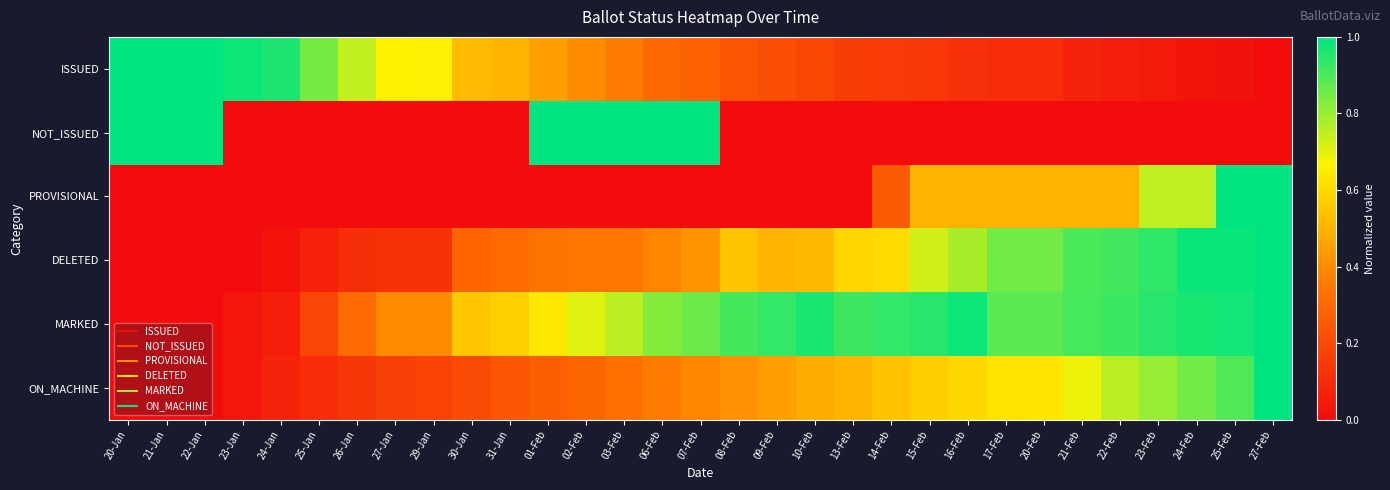

Reading left to right, extract all data points from this chart.

ISSUED: 20-Jan=1.0	21-Jan=1.0	22-Jan=1.0	23-Jan=1.0	24-Jan=1.0	25-Jan=0.8	26-Jan=0.7	27-Jan=0.7	29-Jan=0.7	30-Jan=0.5	31-Jan=0.5	01-Feb=0.4	02-Feb=0.4	03-Feb=0.4	06-Feb=0.3	07-Feb=0.3	08-Feb=0.2	09-Feb=0.2	10-Feb=0.2	13-Feb=0.2	14-Feb=0.2	15-Feb=0.1	16-Feb=0.1	17-Feb=0.1	20-Feb=0.1	21-Feb=0.1	22-Feb=0.1	23-Feb=0.0	24-Feb=0.0	25-Feb=0.0	27-Feb=0.0
NOT_ISSUED: 20-Jan=1.0	21-Jan=1.0	22-Jan=1.0	23-Jan=0.0	24-Jan=0.0	25-Jan=0.0	26-Jan=0.0	27-Jan=0.0	29-Jan=0.0	30-Jan=0.0	31-Jan=0.0	01-Feb=1.0	02-Feb=1.0	03-Feb=1.0	06-Feb=1.0	07-Feb=1.0	08-Feb=0.0	09-Feb=0.0	10-Feb=0.0	13-Feb=0.0	14-Feb=0.0	15-Feb=0.0	16-Feb=0.0	17-Feb=0.0	20-Feb=0.0	21-Feb=0.0	22-Feb=0.0	23-Feb=0.0	24-Feb=0.0	25-Feb=0.0	27-Feb=0.0
PROVISIONAL: 20-Jan=0.0	21-Jan=0.0	22-Jan=0.0	23-Jan=0.0	24-Jan=0.0	25-Jan=0.0	26-Jan=0.0	27-Jan=0.0	29-Jan=0.0	30-Jan=0.0	31-Jan=0.0	01-Feb=0.0	02-Feb=0.0	03-Feb=0.0	06-Feb=0.0	07-Feb=0.0	08-Feb=0.0	09-Feb=0.0	10-Feb=0.0	13-Feb=0.0	14-Feb=0.2	15-Feb=0.5	16-Feb=0.5	17-Feb=0.5	20-Feb=0.5	21-Feb=0.5	22-Feb=0.5	23-Feb=0.8	24-Feb=0.8	25-Feb=1.0	27-Feb=1.0
DELETED: 20-Jan=0.0	21-Jan=0.0	22-Jan=0.0	23-Jan=0.0	24-Jan=0.0	25-Jan=0.1	26-Jan=0.1	27-Jan=0.1	29-Jan=0.1	30-Jan=0.3	31-Jan=0.3	01-Feb=0.3	02-Feb=0.3	03-Feb=0.3	06-Feb=0.4	07-Feb=0.4	08-Feb=0.5	09-Feb=0.5	10-Feb=0.5	13-Feb=0.6	14-Feb=0.6	15-Feb=0.7	16-Feb=0.8	17-Feb=0.9	20-Feb=0.9	21-Feb=0.9	22-Feb=0.9	23-Feb=0.9	24-Feb=1.0	25-Feb=1.0	27-Feb=1.0
MARKED: 20-Jan=0.0	21-Jan=0.0	22-Jan=0.0	23-Jan=0.0	24-Jan=0.1	25-Jan=0.2	26-Jan=0.3	27-Jan=0.4	29-Jan=0.4	30-Jan=0.6	31-Jan=0.6	01-Feb=0.6	02-Feb=0.7	03-Feb=0.8	06-Feb=0.8	07-Feb=0.9	08-Feb=0.9	09-Feb=0.9	10-Feb=1.0	13-Feb=0.9	14-Feb=0.9	15-Feb=0.9	16-Feb=1.0	17-Feb=0.9	20-Feb=0.9	21-Feb=0.9	22-Feb=0.9	23-Feb=0.9	24-Feb=1.0	25-Feb=1.0	27-Feb=1.0
ON_MACHINE: 20-Jan=0.0	21-Jan=0.0	22-Jan=0.0	23-Jan=0.0	24-Jan=0.1	25-Jan=0.1	26-Jan=0.1	27-Jan=0.2	29-Jan=0.2	30-Jan=0.2	31-Jan=0.2	01-Feb=0.3	02-Feb=0.3	03-Feb=0.3	06-Feb=0.4	07-Feb=0.4	08-Feb=0.4	09-Feb=0.4	10-Feb=0.5	13-Feb=0.5	14-Feb=0.5	15-Feb=0.6	16-Feb=0.6	17-Feb=0.6	20-Feb=0.6	21-Feb=0.7	22-Feb=0.8	23-Feb=0.8	24-Feb=0.9	25-Feb=0.9	27-Feb=1.0